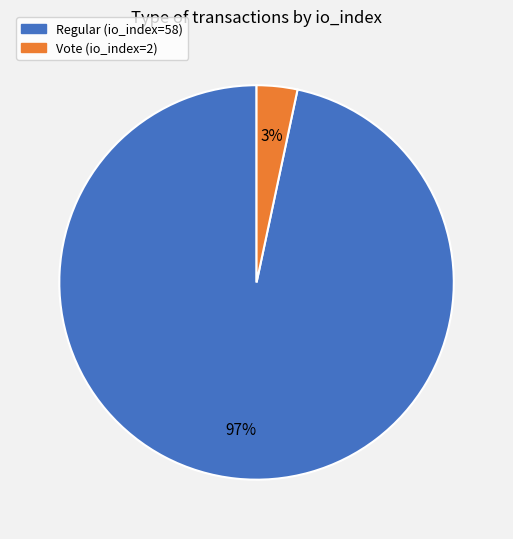

How many slices are in this pie chart?

2